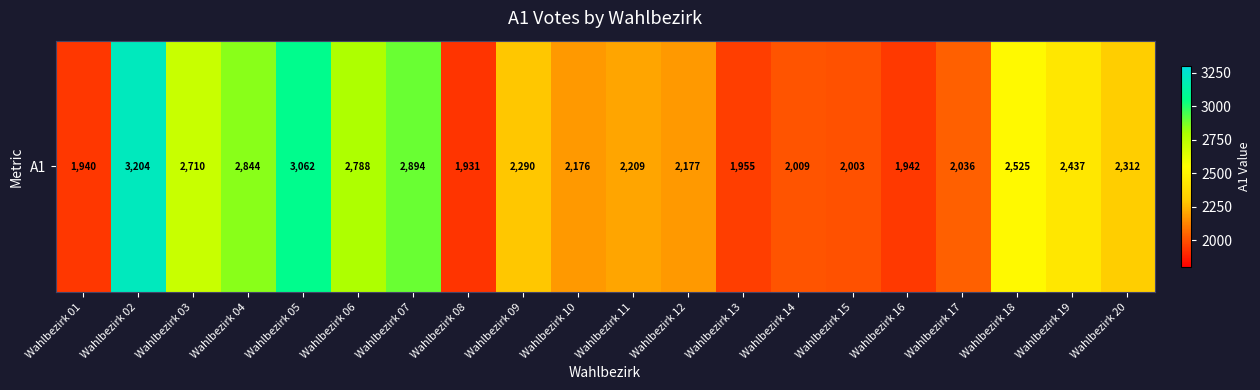

Count the number of values greater than 2290.

9